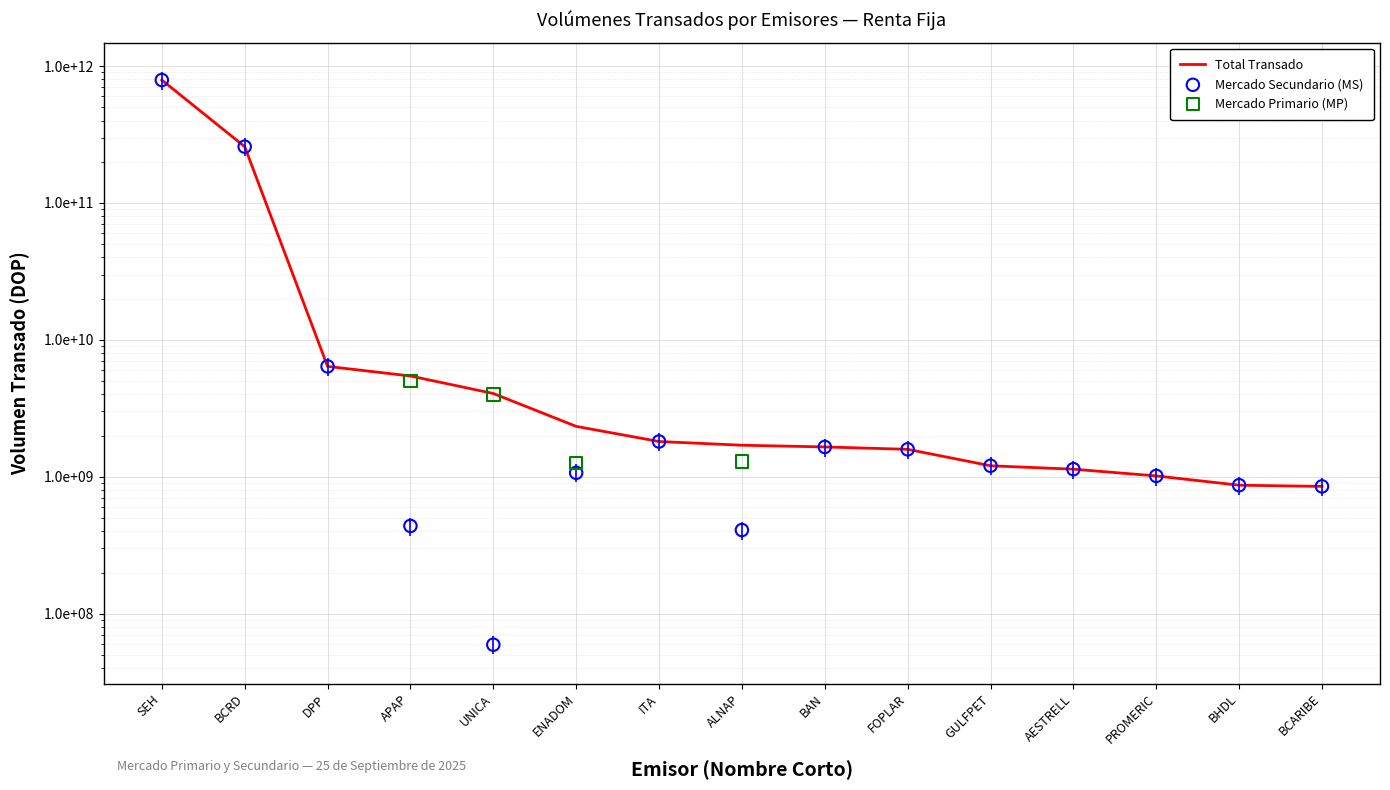

What are all the series names shown in the legend?

Total Transado, Mercado Secundario (MS), Mercado Primario (MP)